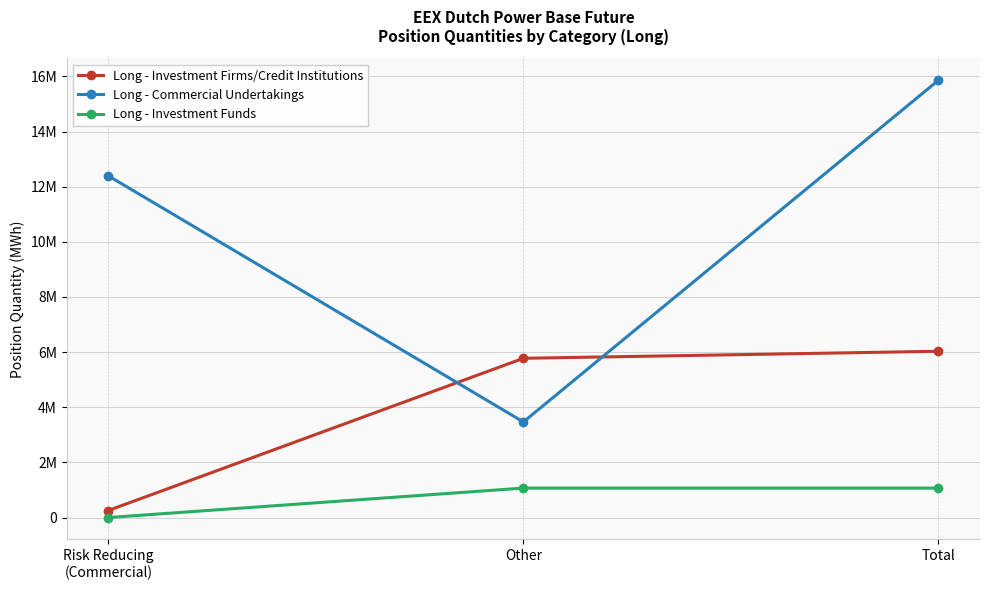

List the series in order of their peak value, highest first.

Long - Commercial Undertakings, Long - Investment Firms/Credit Institutions, Long - Investment Funds